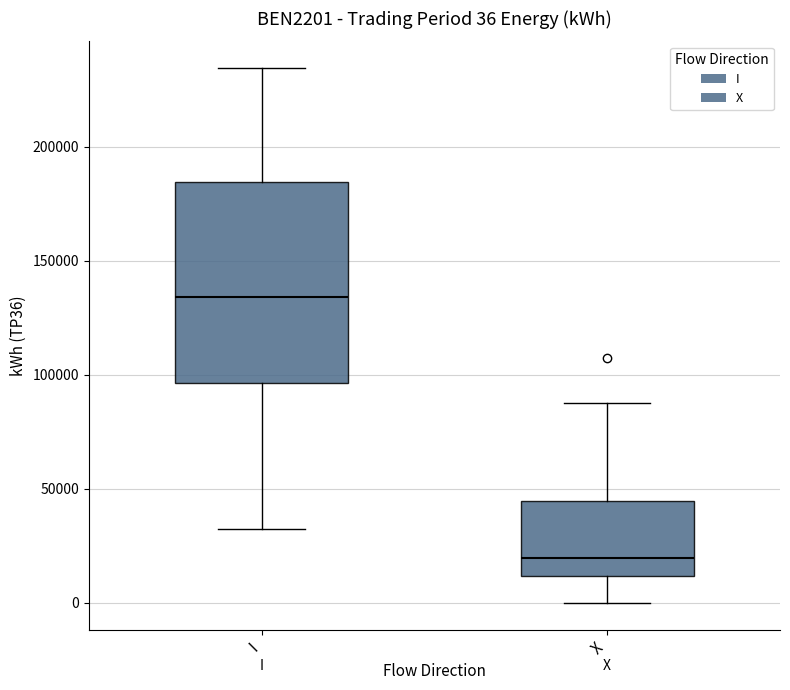

Which box's median line is the highest?

I